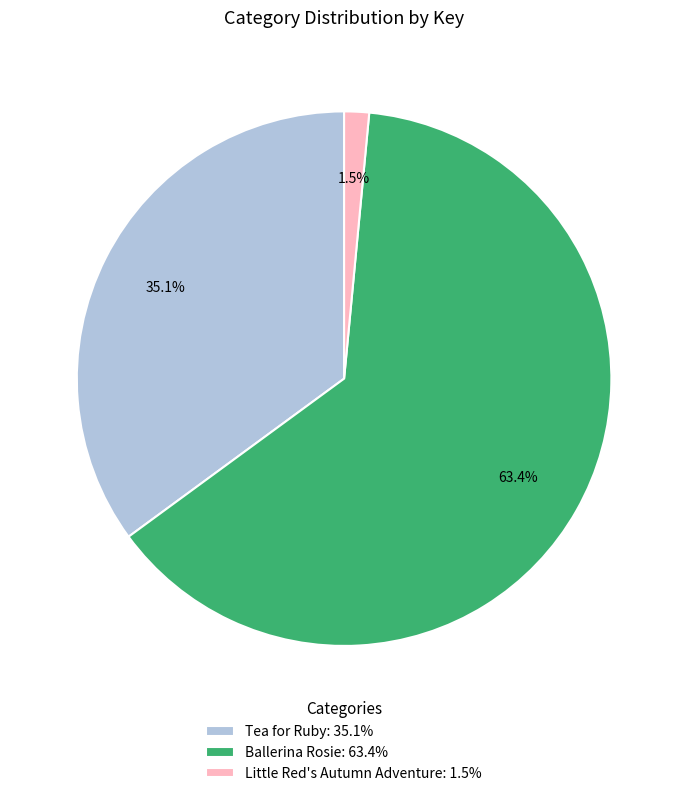

Is it true that Tea for Ruby is 21% of the pie?

False